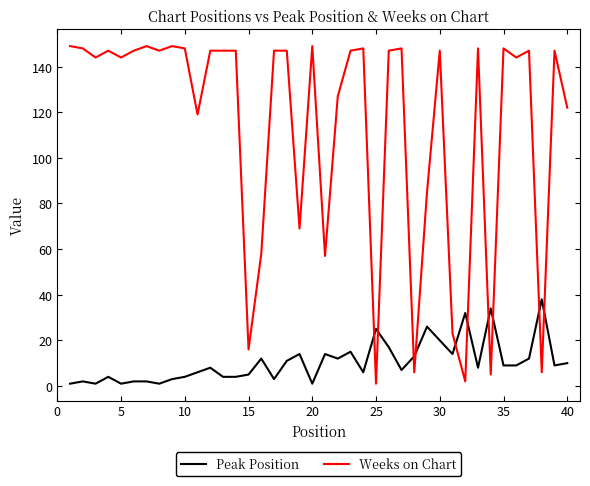

What is the maximum value for Peak Position?

38